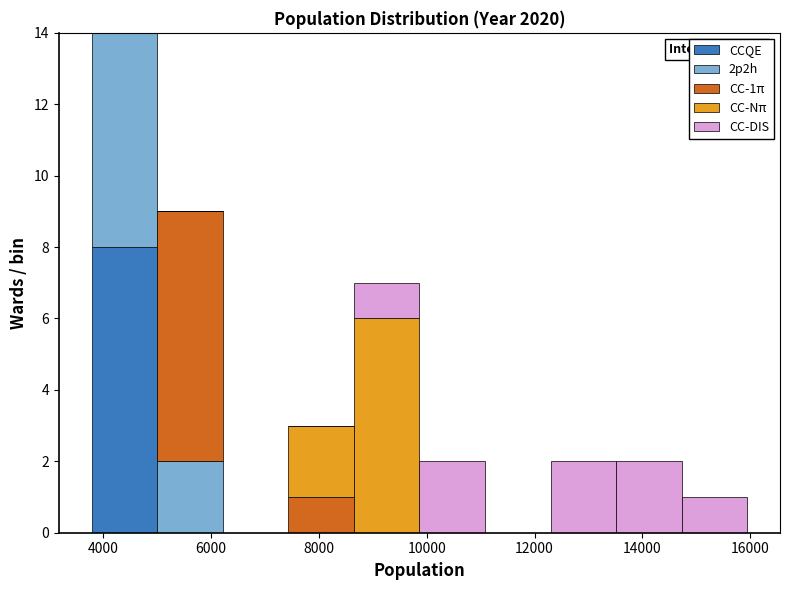

Which range on the x-axis has the tallest stacked bar (by total height)?

3800 to 5000